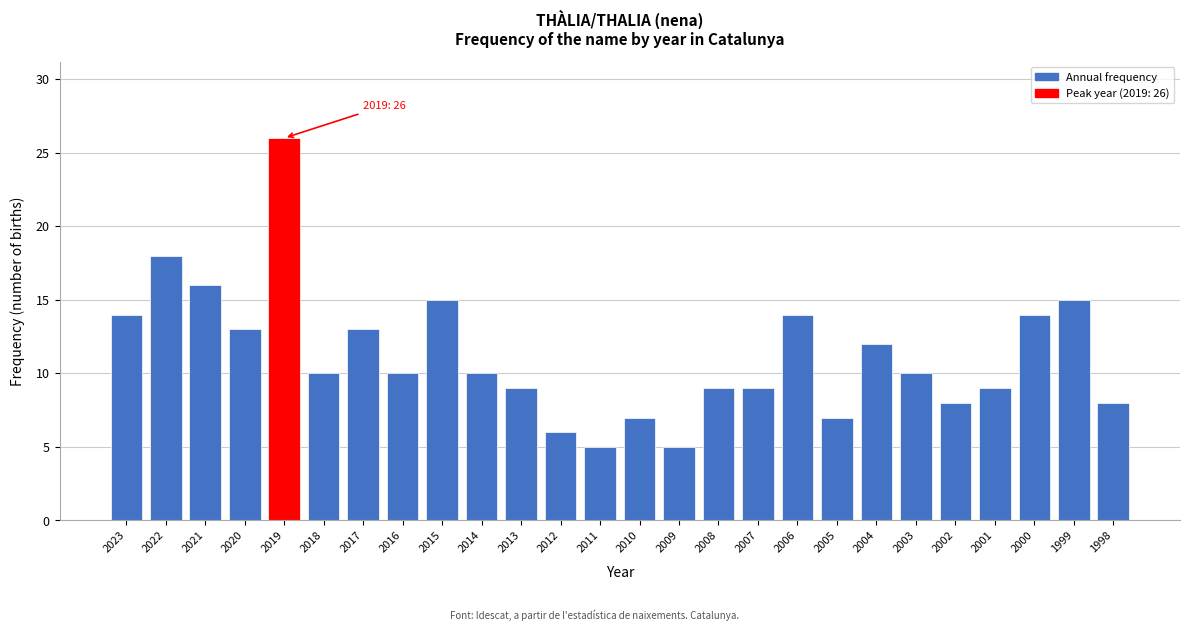

Reading left to right, transcribe all the data shown in this chart.

2023=14	2022=18	2021=16	2020=13	2019=26	2018=10	2017=13	2016=10	2015=15	2014=10	2013=9	2012=6	2011=5	2010=7	2009=5	2008=9	2007=9	2006=14	2005=7	2004=12	2003=10	2002=8	2001=9	2000=14	1999=15	1998=8